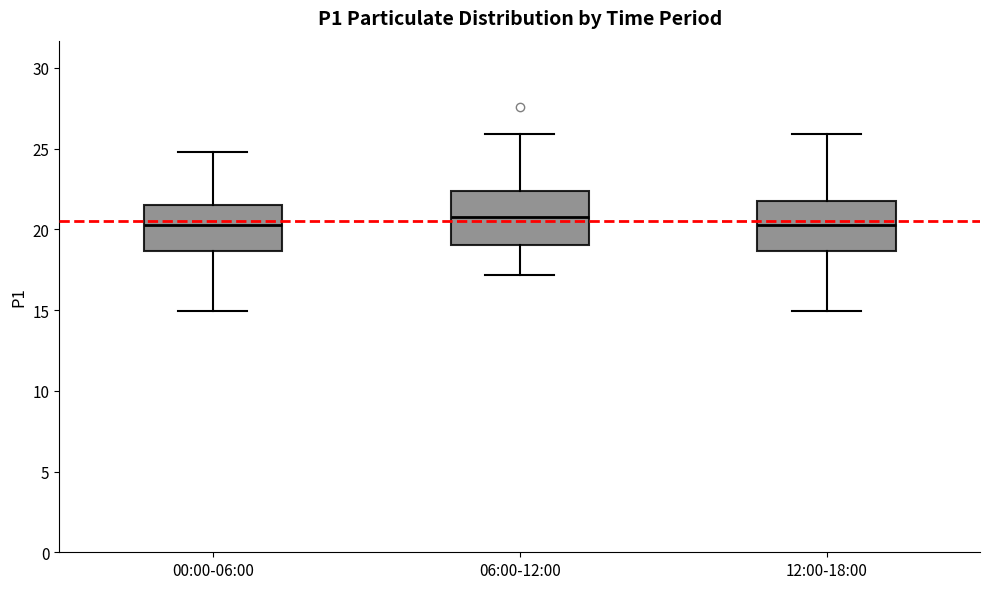

Reading left to right, transcribe this box plot: for each box, give where its median line is, the range the box spans, and where its two whiskers end, as read against the y-axis. The values are not printed on the chart, so give them approximately, as read against the axis.

00:00-06:00: median 20.5, box 18.5 to 21.5, whiskers 15.0 to 25.0
06:00-12:00: median 20.5, box 19.0 to 22.5, whiskers 17.0 to 26.0
12:00-18:00: median 20.5, box 18.5 to 22.0, whiskers 15.0 to 26.0